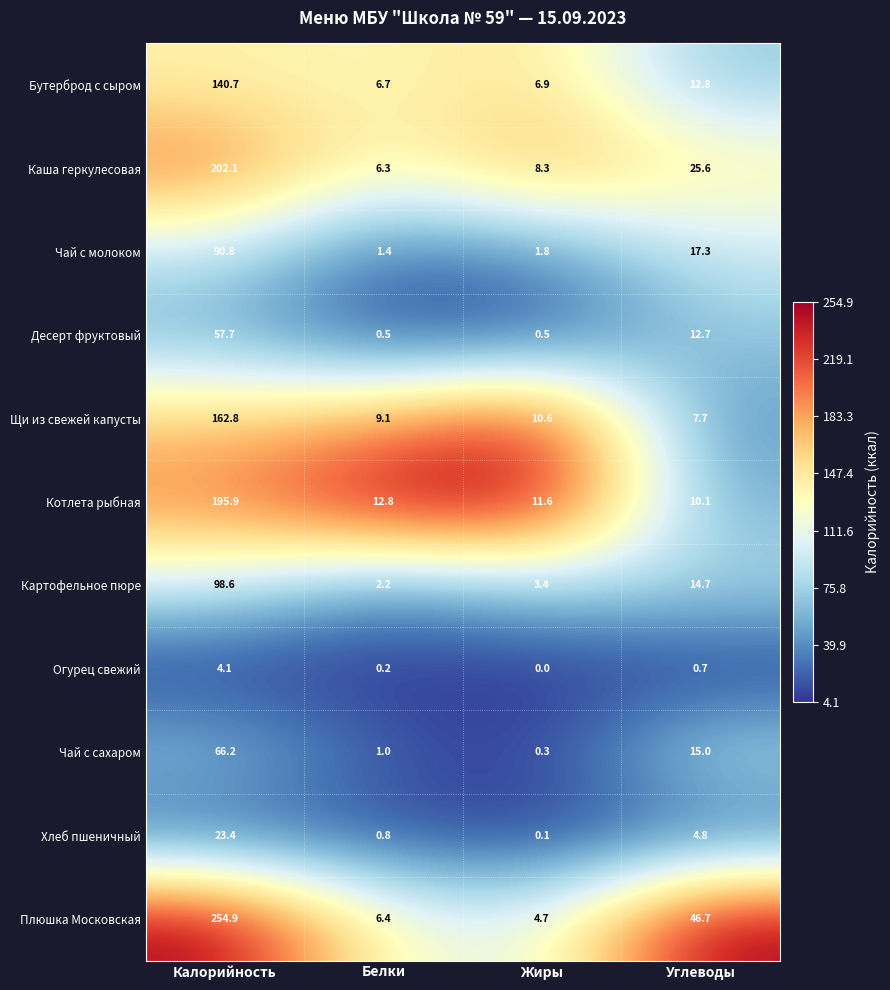

Count the number of data series in this chart.

11